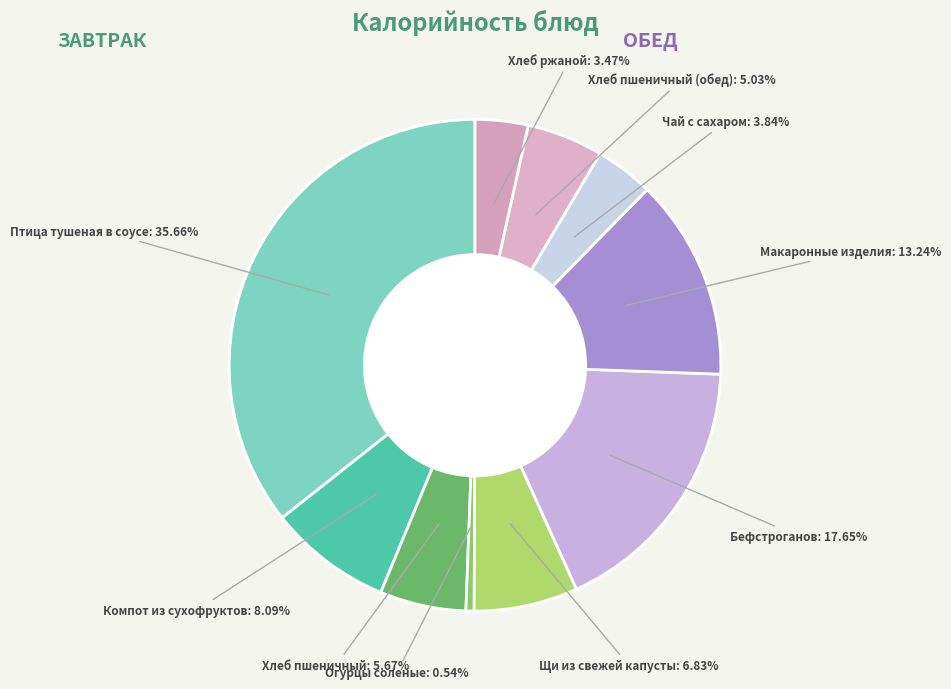

What is the largest slice in the pie chart?

Птица тушеная в соусе